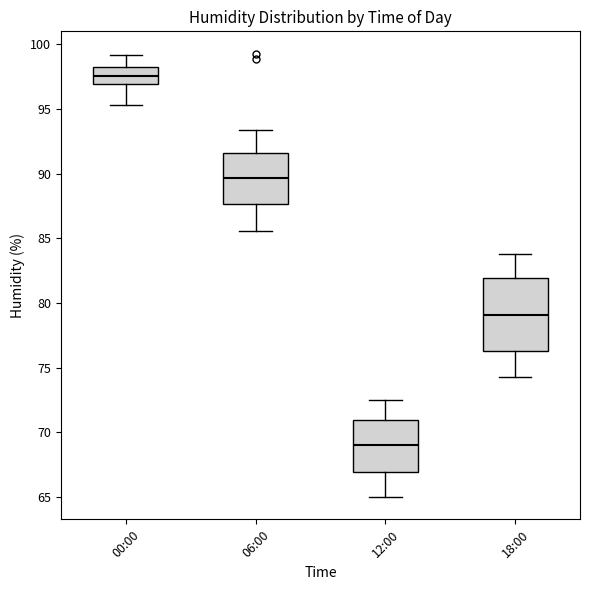

Which box has the lowest median line?

12:00